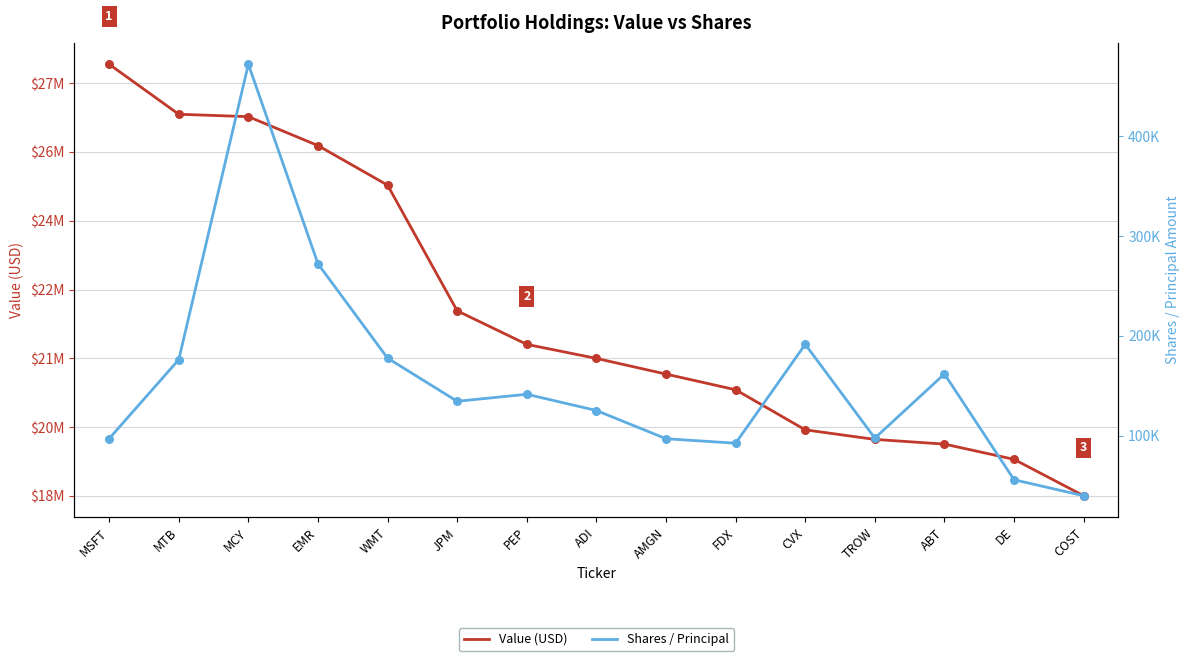

Which series reaches the minimum Y coordinate?

Shares / Principal